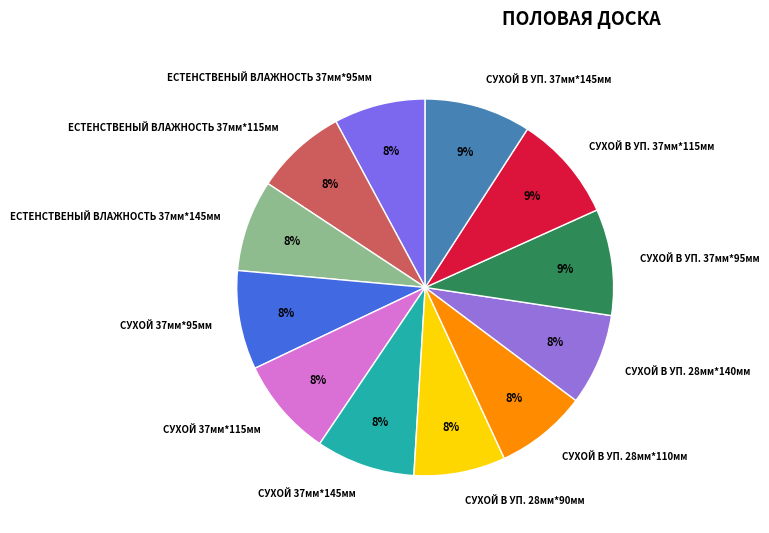

The ЕСТЕНСТВЕНЫЙ ВЛАЖНОСТЬ 37мм*145мм slice represents 8% of the pie. True or false?

True